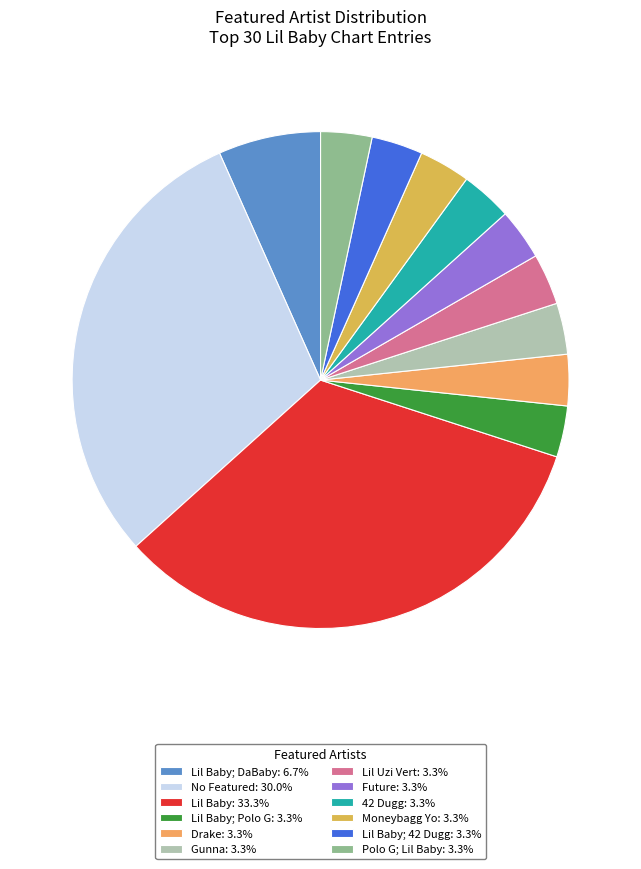

How many segments does this pie chart have?

12